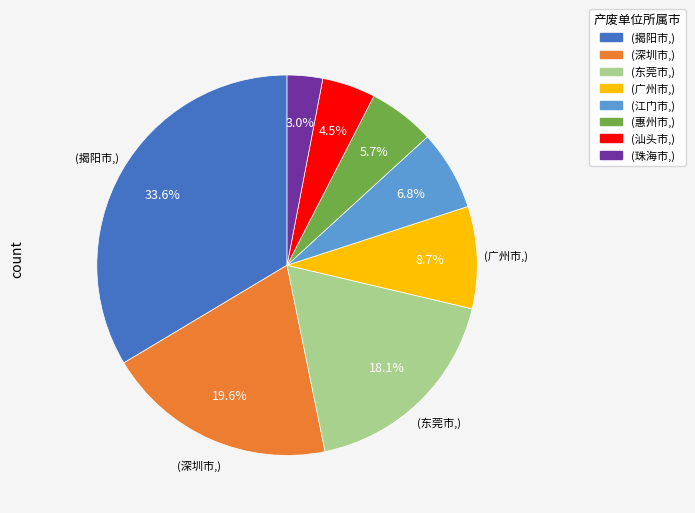

Which category has the smallest portion of the pie?

(珠海市,)